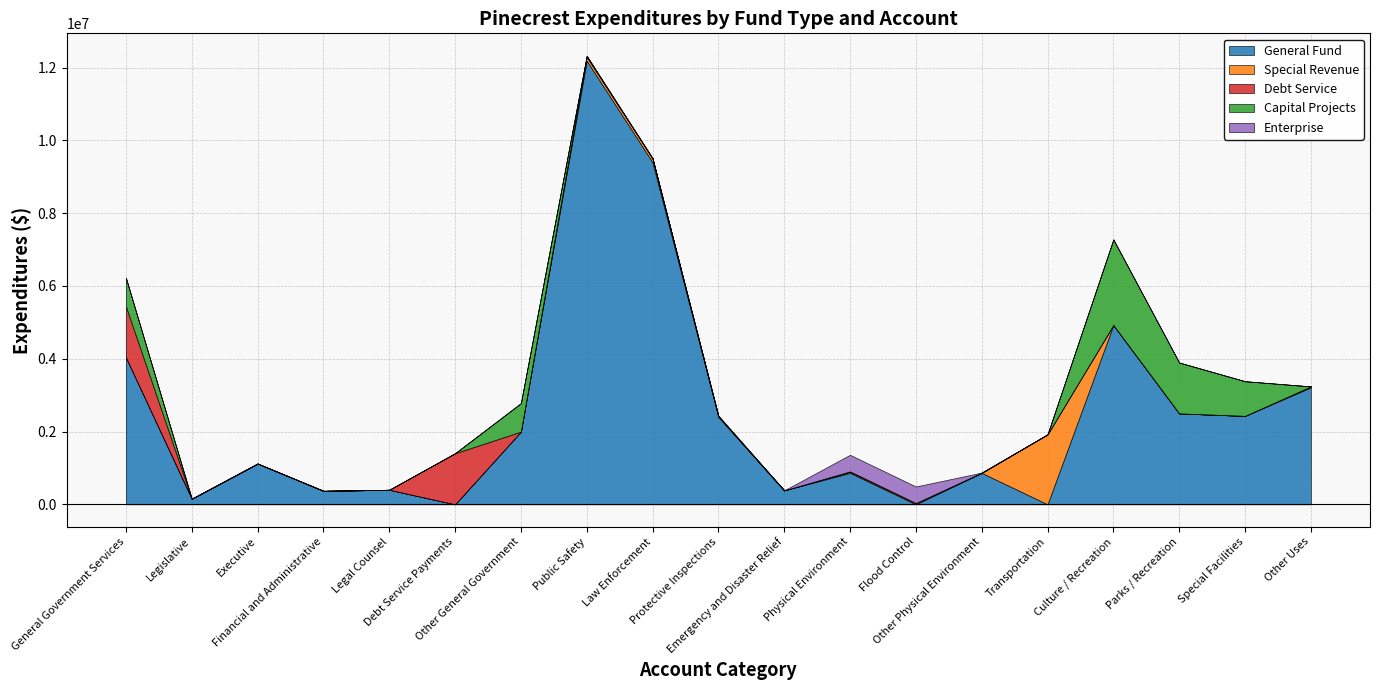

What is the spread (max minus min) of values at Legislative?

153114